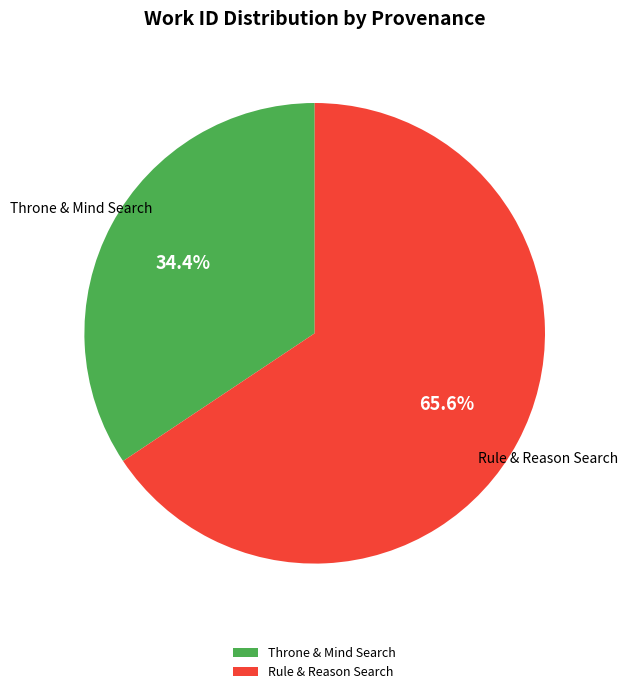

Is there a majority slice in this chart?

Yes